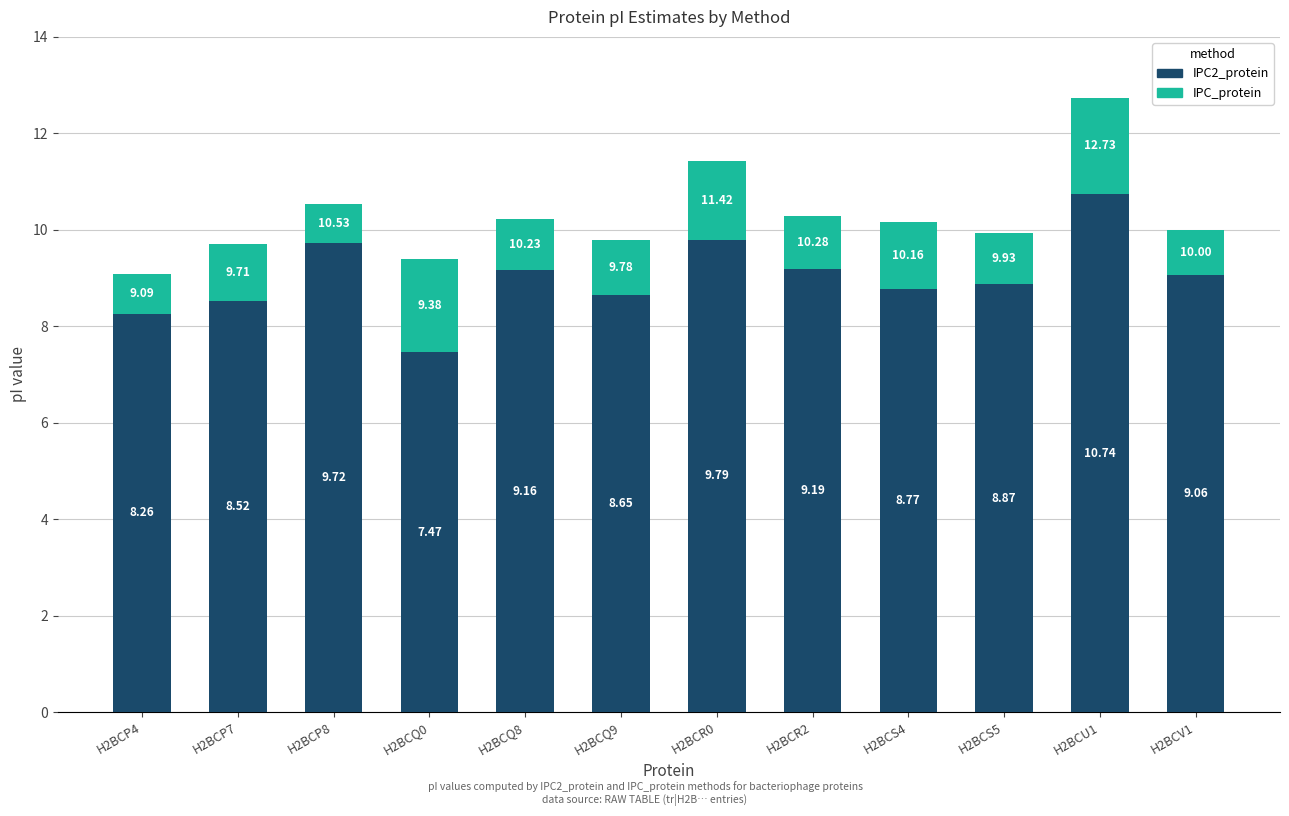

What are all the series names shown in the legend?

IPC2_protein, IPC_protein